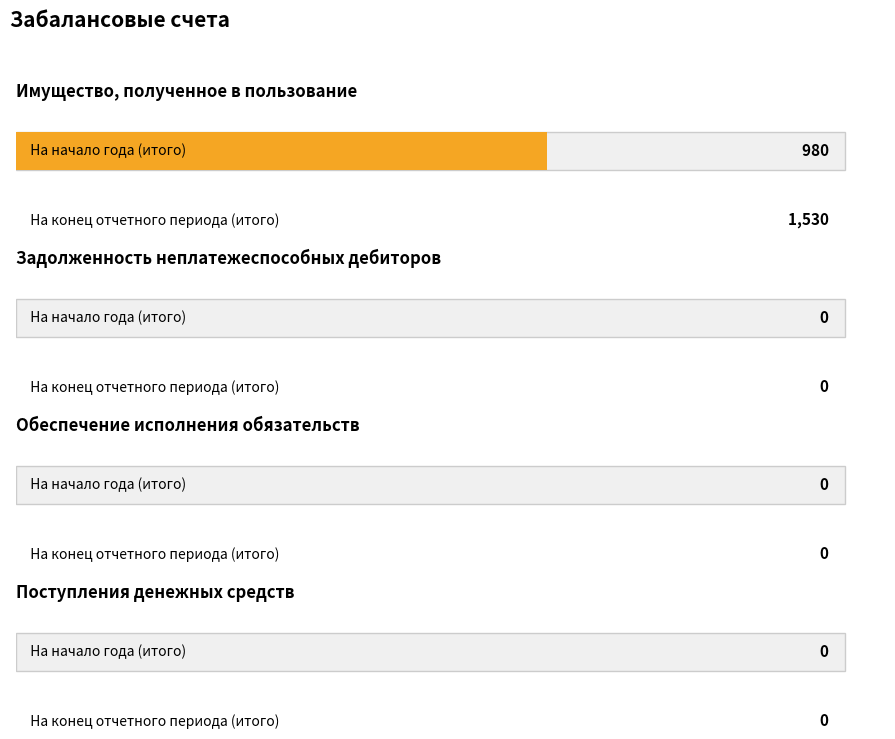

The value of Maximum utilization at деятельность по государственному заданию (начало) is 1360. True or false?

False